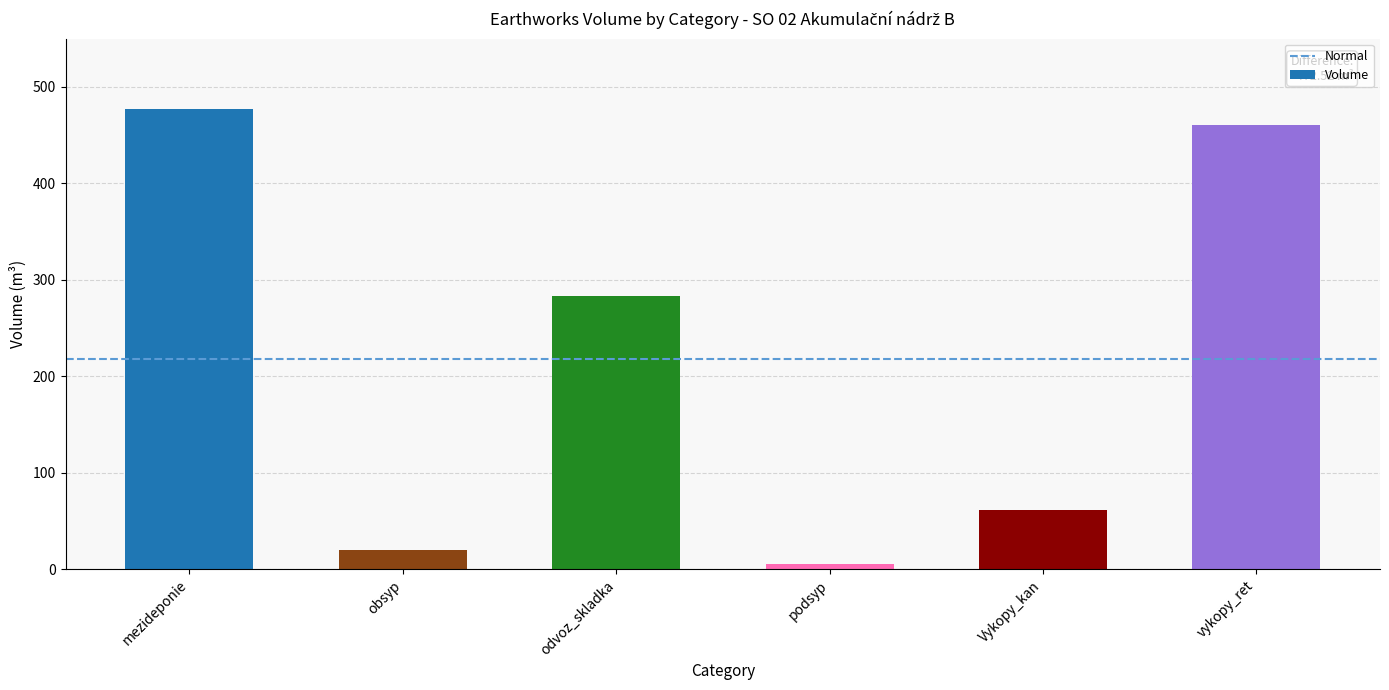

Which has a higher value, odvoz_skladka or podsyp?

odvoz_skladka